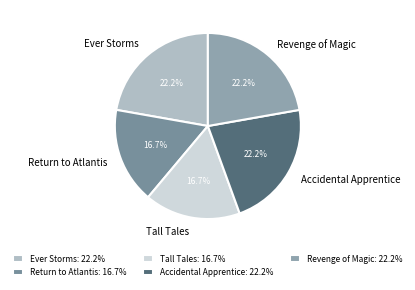

Is there a majority slice in this chart?

No